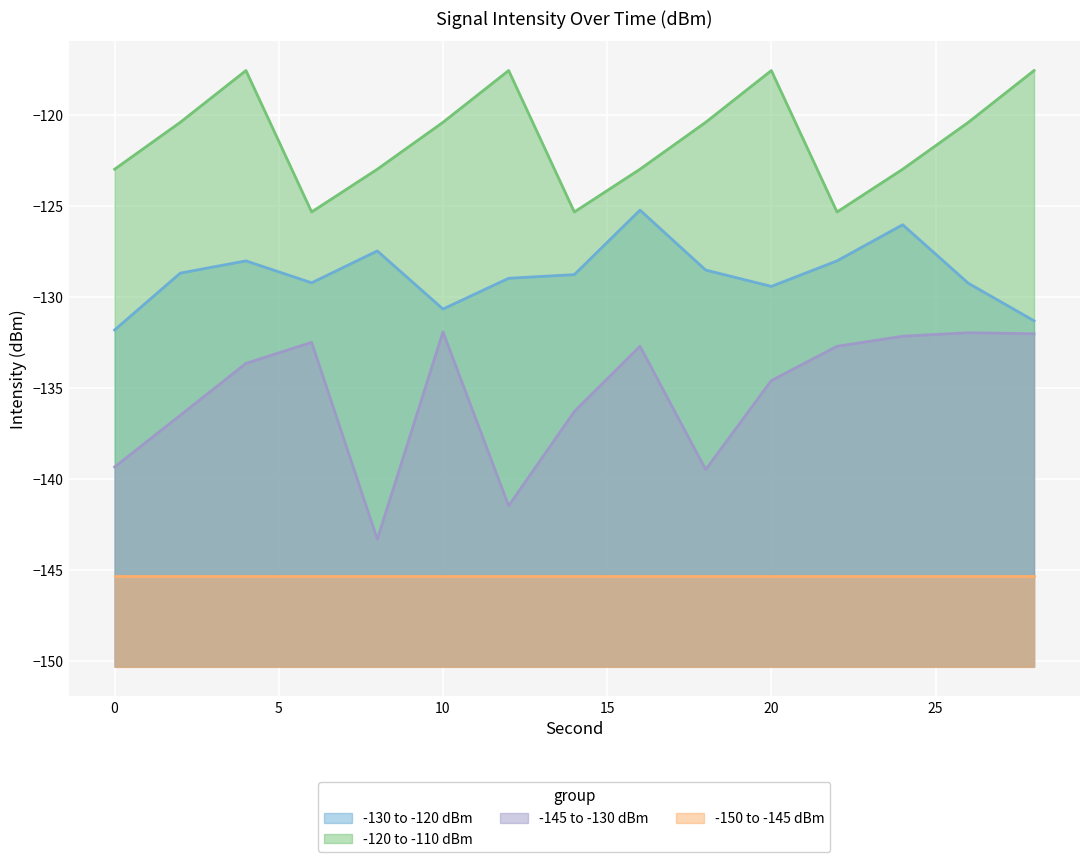

The -145 to -130 dBm series shows -176.6 at 10. True or false?

False